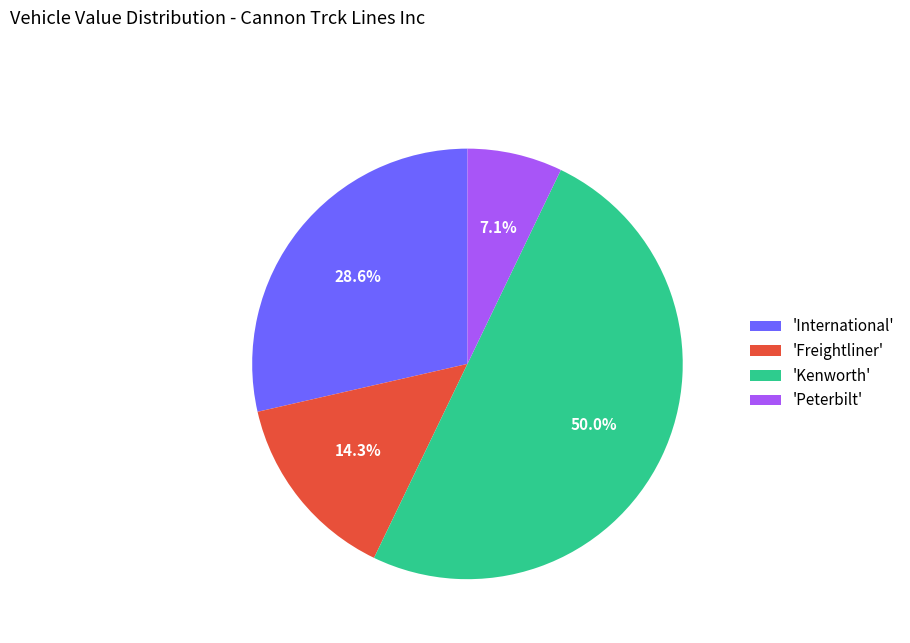

Count the number of slices in the pie.

4